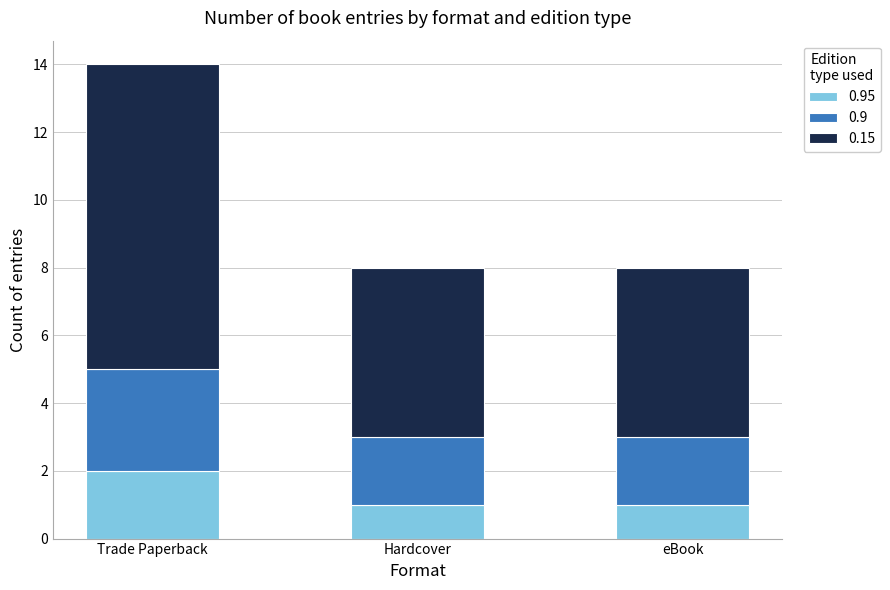

What is the total value across all series at Hardcover?

8